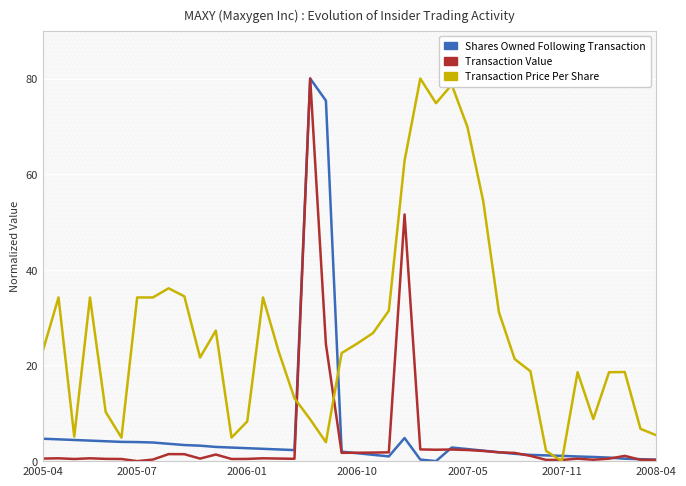

Is it true that Transaction Value equals 0.8 at 12?

False